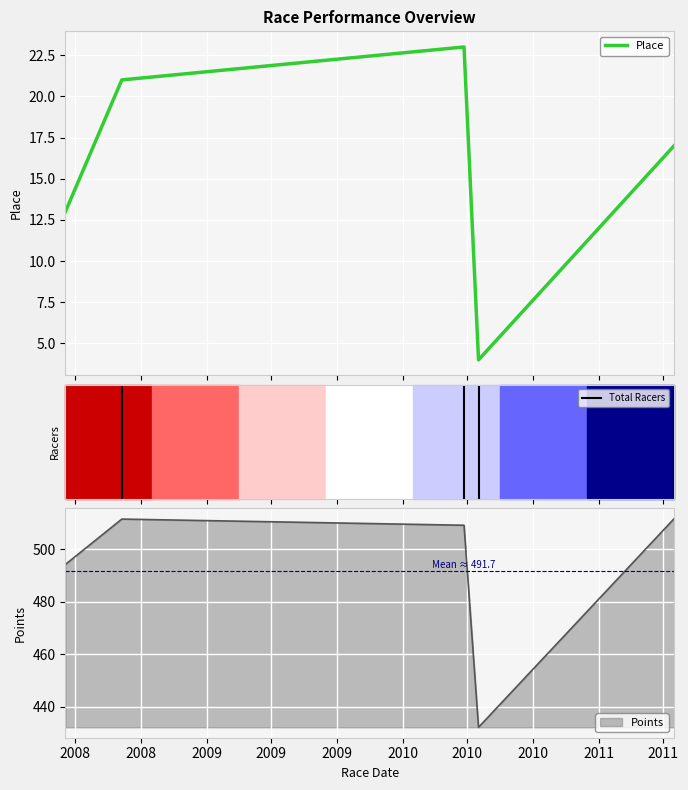

True or false: Points and Place intersect in this chart.

False